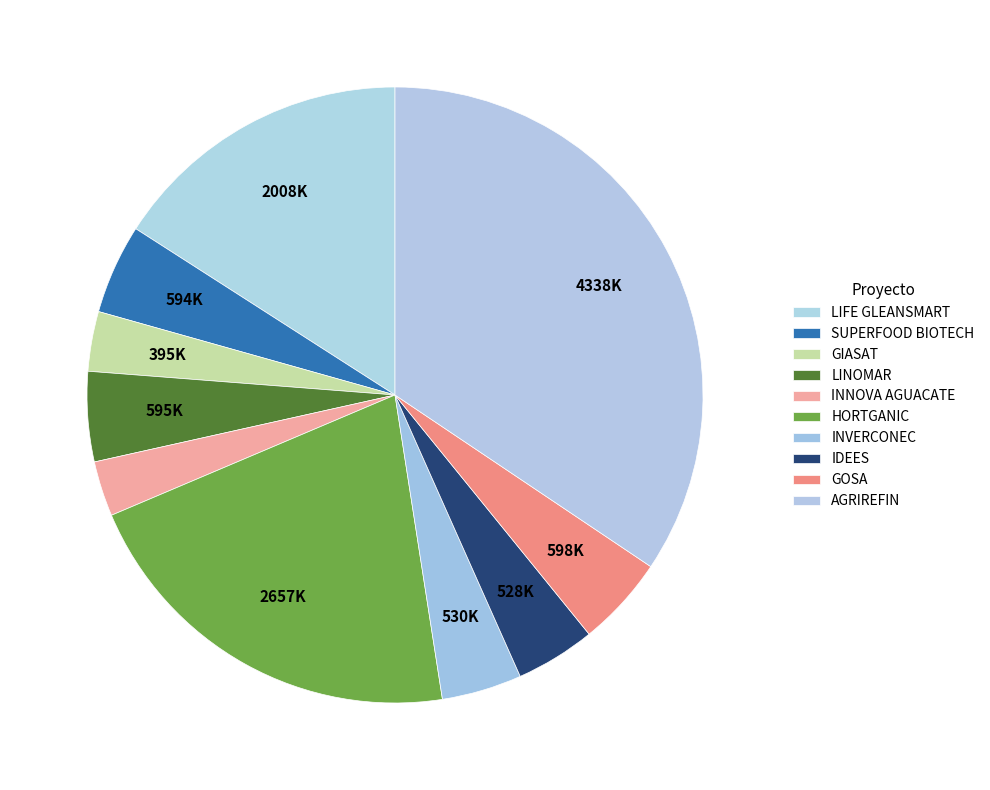

How many segments does this pie chart have?

10